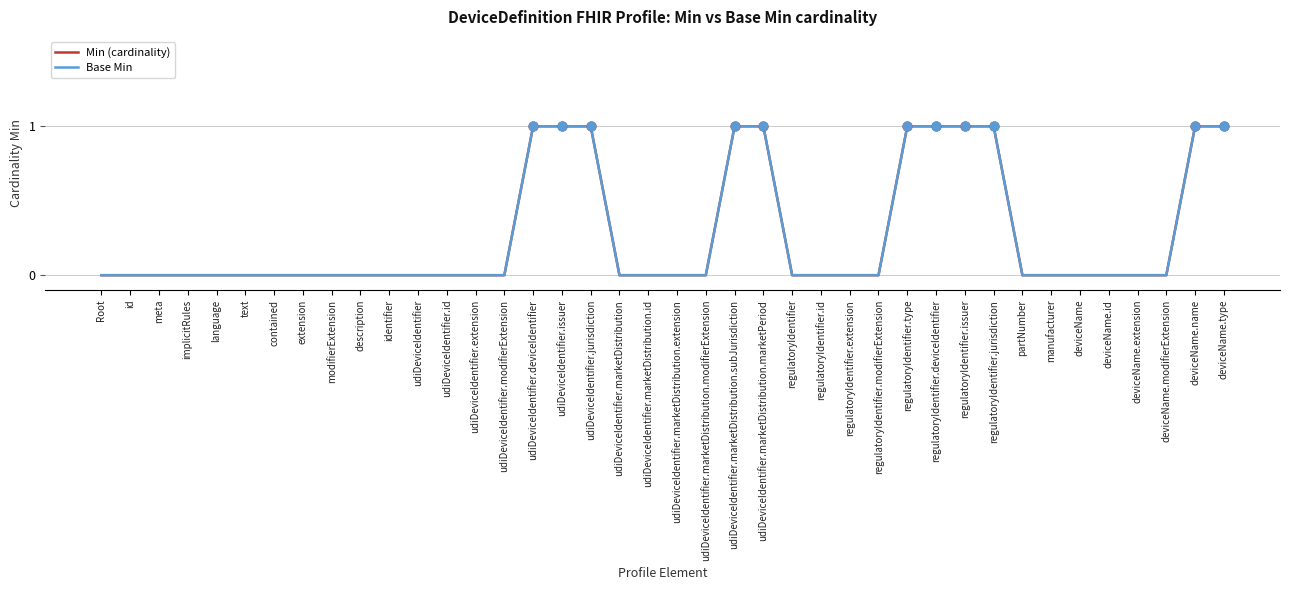

What are all the series names shown in the legend?

Min (cardinality), Base Min